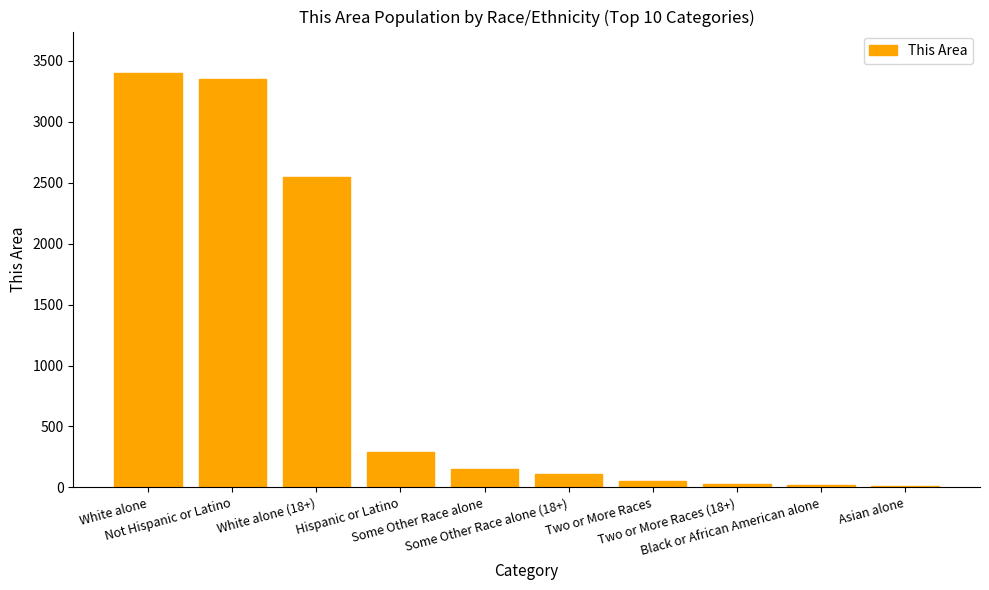

How many categories are shown in the chart?

10